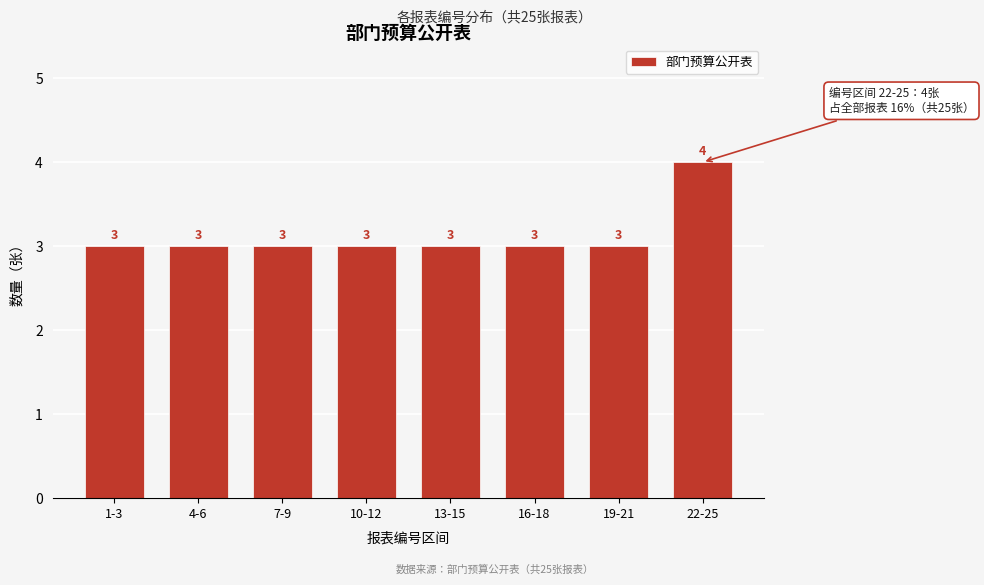

Reading left to right, transcribe all the data shown in this chart.

3	3	3	3	3	3	3	4